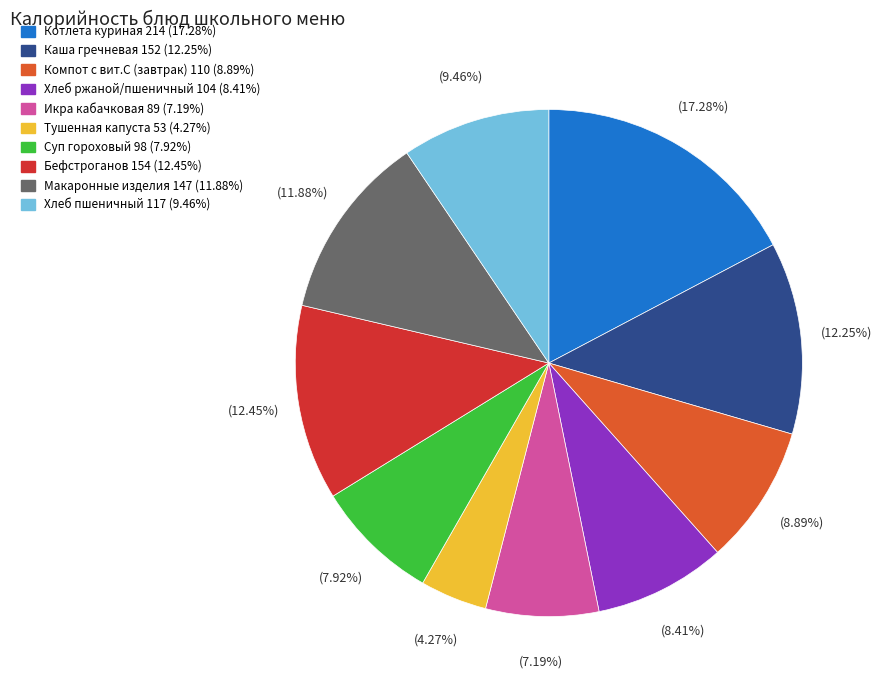

Between Тушенная капуста and Компот с вит.С (завтрак), which is larger?

Компот с вит.С (завтрак)